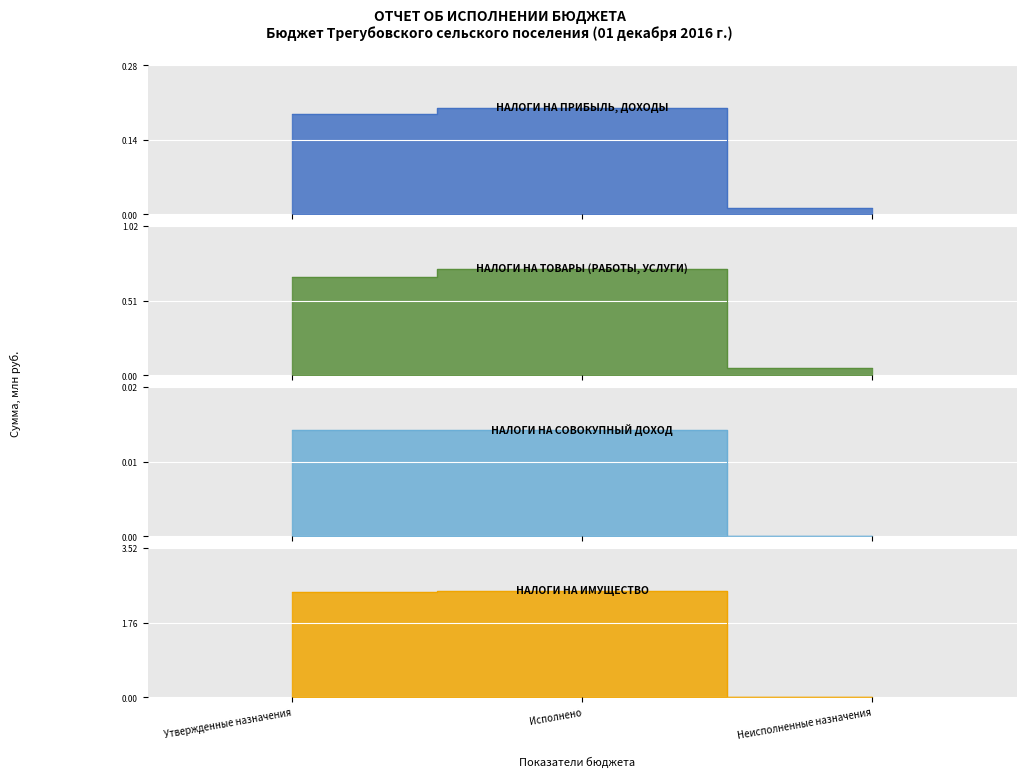

How many lines are shown in the chart?

4